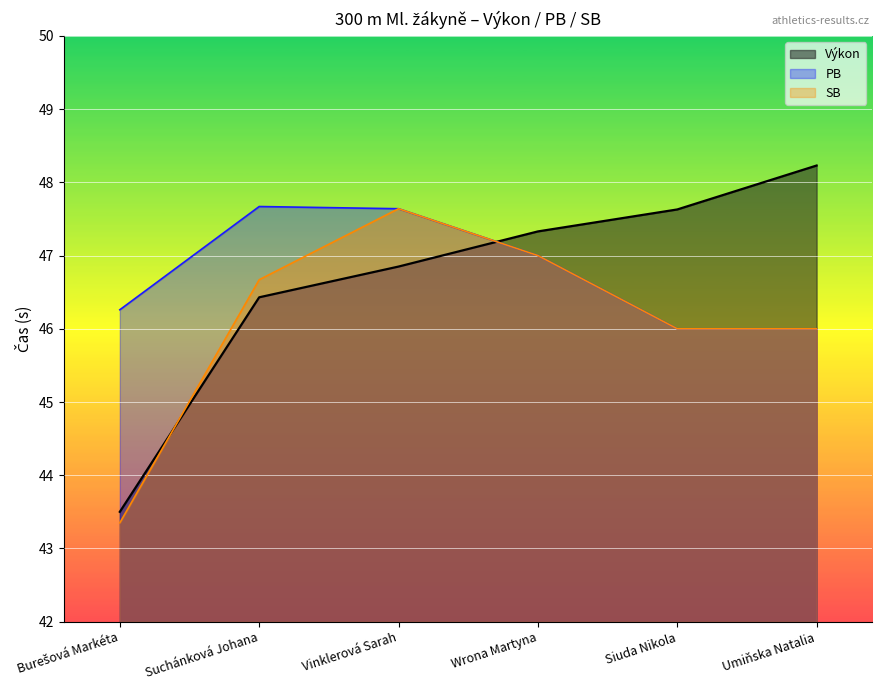

Reading left to right, transcribe all the data shown in this chart.

Výkon: 43.5	46.4	46.9	47.3	47.6	48.2
PB: 46.3	47.7	47.6	47.0	46.0	46.0
SB: 43.4	46.7	47.6	47.0	46.0	46.0